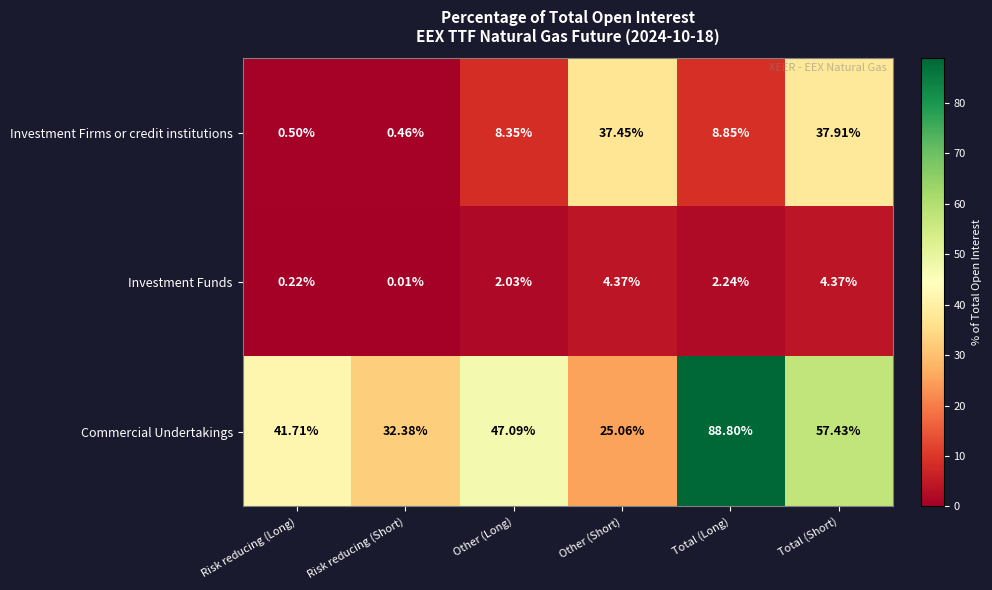

At which category does the chart reach its peak across all series?

Total (Long)